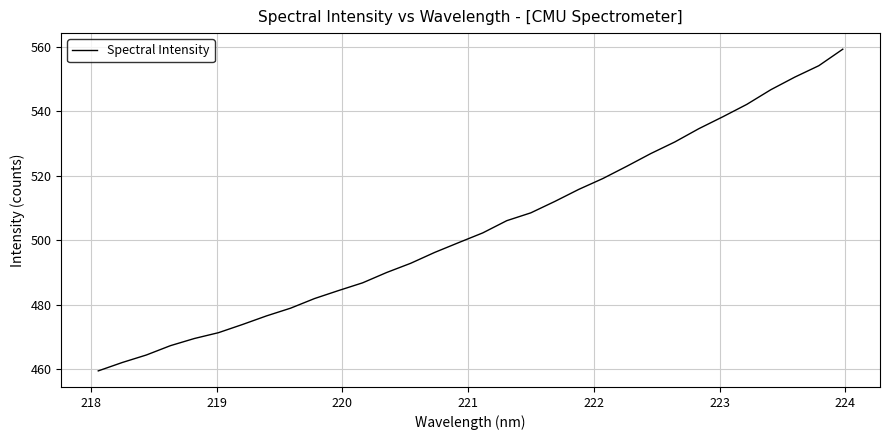

What is the maximum value shown in the chart?

559.3